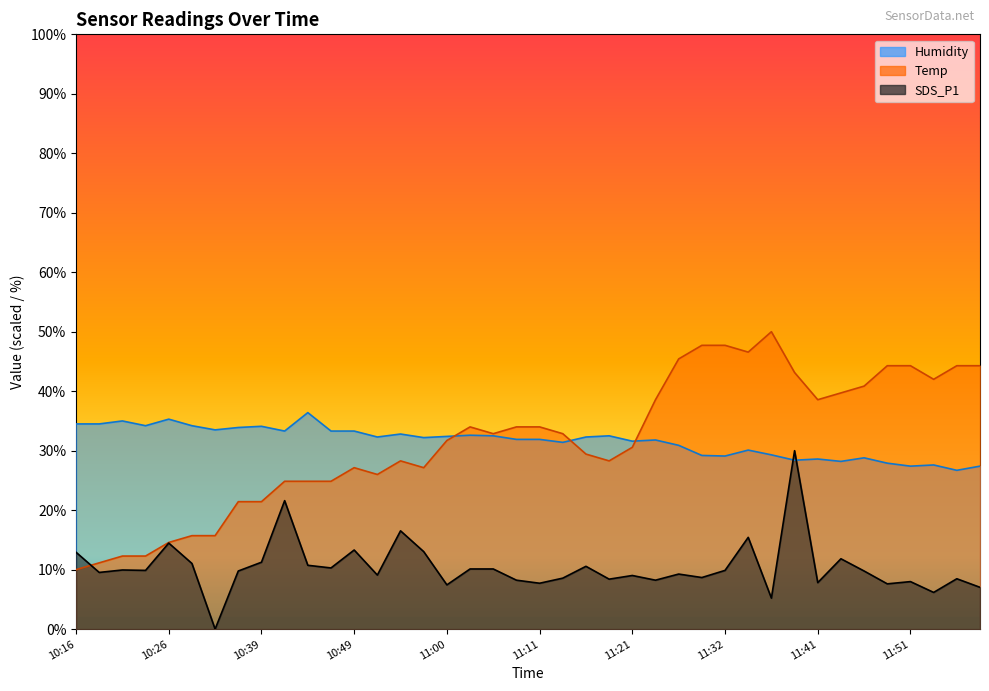

What is the approximate value of Temp at 10:16?

10.0